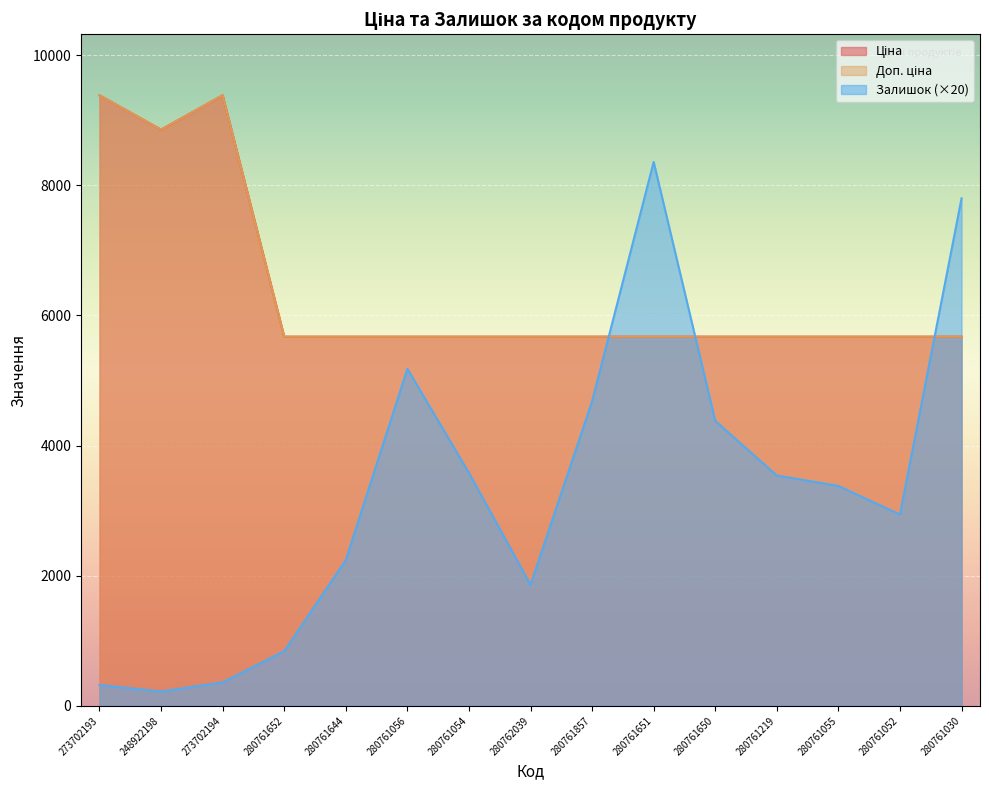

What are all the series names shown in the legend?

Ціна, Доп. ціна, Залишок